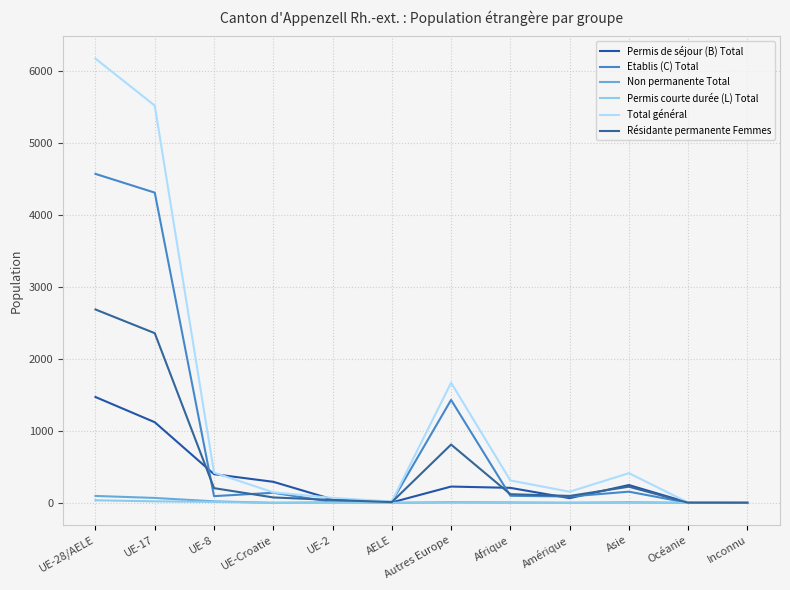

Does the chart have visible grid lines?

Yes